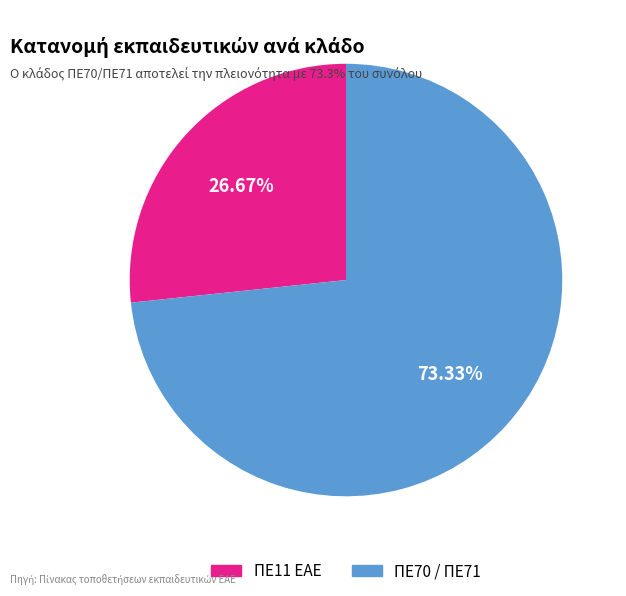

What percentage is NOT represented by ΠΕ11 ΕΑΕ?

73.3%